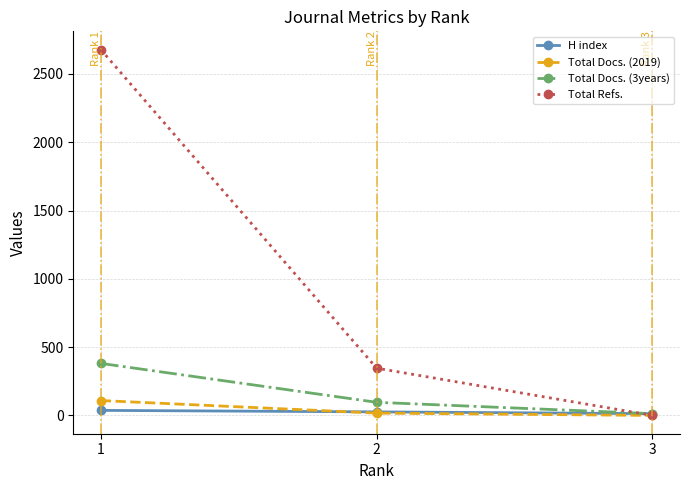

What is the highest value of the Total Refs. series?

2678